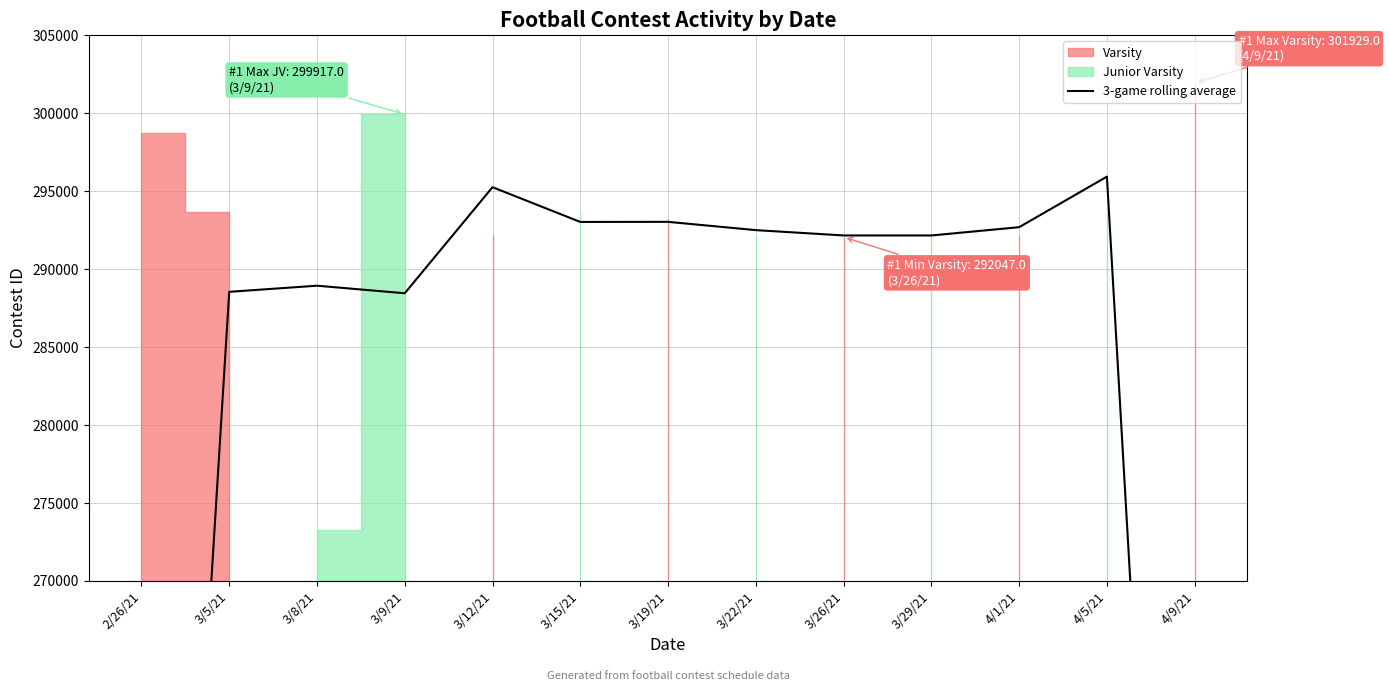

What is the label of the 8th point from the left?

3/22/21